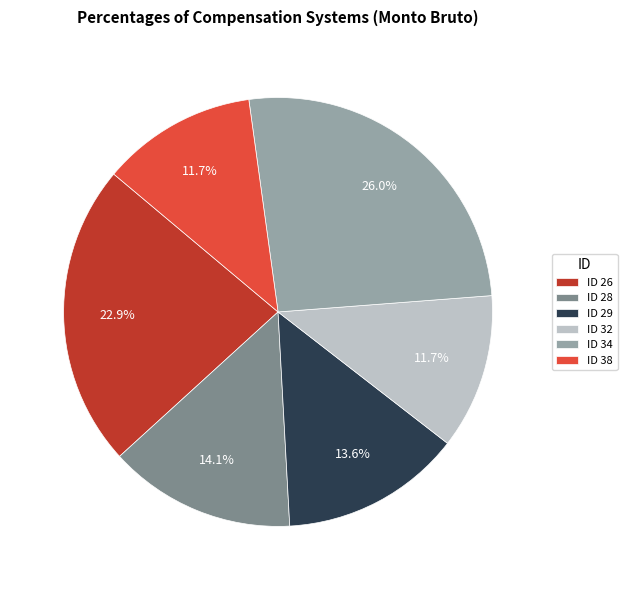

What is the largest slice in the pie chart?

ID 34